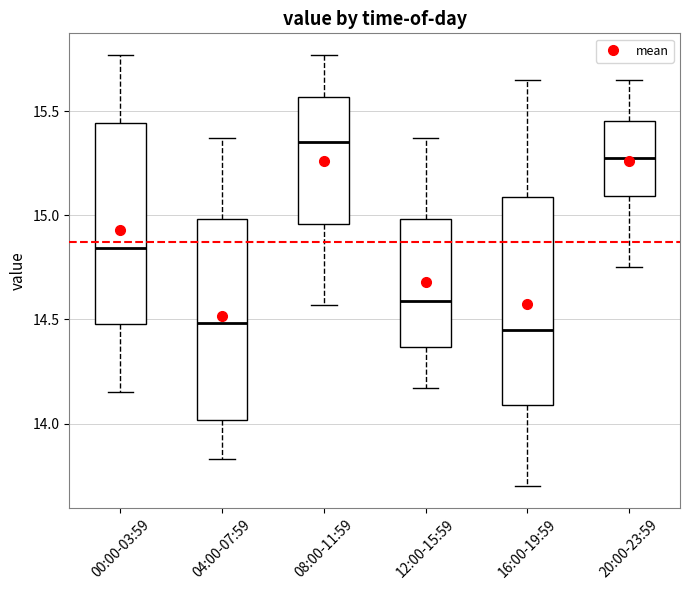

Reading left to right, transcribe this box plot: for each box, give where its median line is, the range the box spans, and where its two whiskers end, as read against the y-axis. The values are not printed on the chart, so give them approximately, as read against the axis.

00:00-03:59: median 14.85, box 14.50 to 15.45, whiskers 14.15 to 15.75
04:00-07:59: median 14.50, box 14.00 to 15.00, whiskers 13.85 to 15.35
08:00-11:59: median 15.35, box 14.95 to 15.55, whiskers 14.55 to 15.75
12:00-15:59: median 14.60, box 14.35 to 15.00, whiskers 14.15 to 15.35
16:00-19:59: median 14.45, box 14.10 to 15.10, whiskers 13.70 to 15.65
20:00-23:59: median 15.30, box 15.10 to 15.45, whiskers 14.75 to 15.65